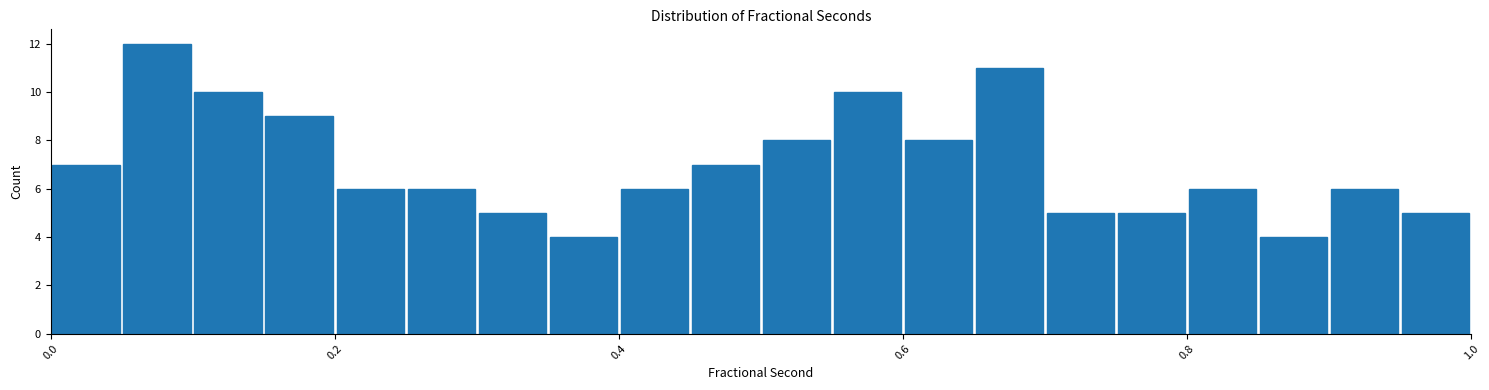

Around what value on the x-axis is the tallest bar? Give the approximate position of its centre, as read against the axis.

0.08